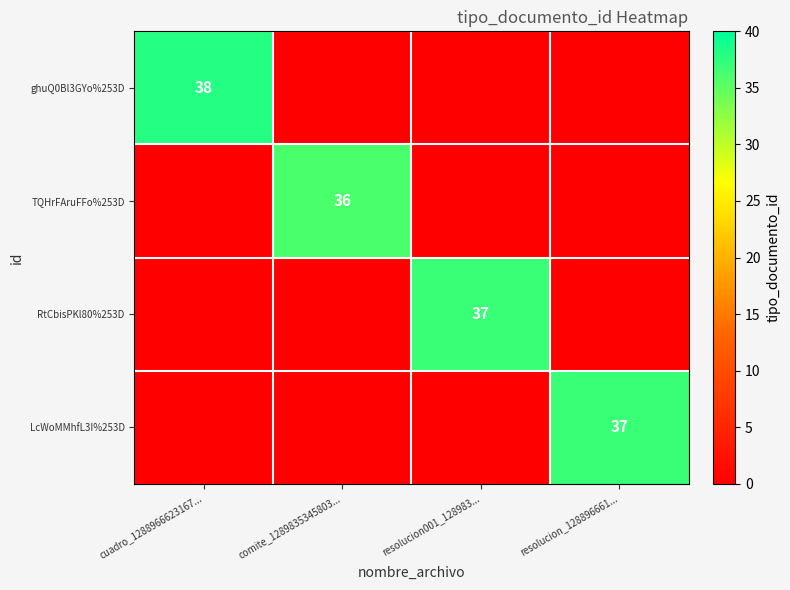

Is the value of ghuQ0Bl3GYo%253D at cuadro_1288966623167... greater than the value of TQHrFAruFFo%253D at comite_1289835345803...?

Yes